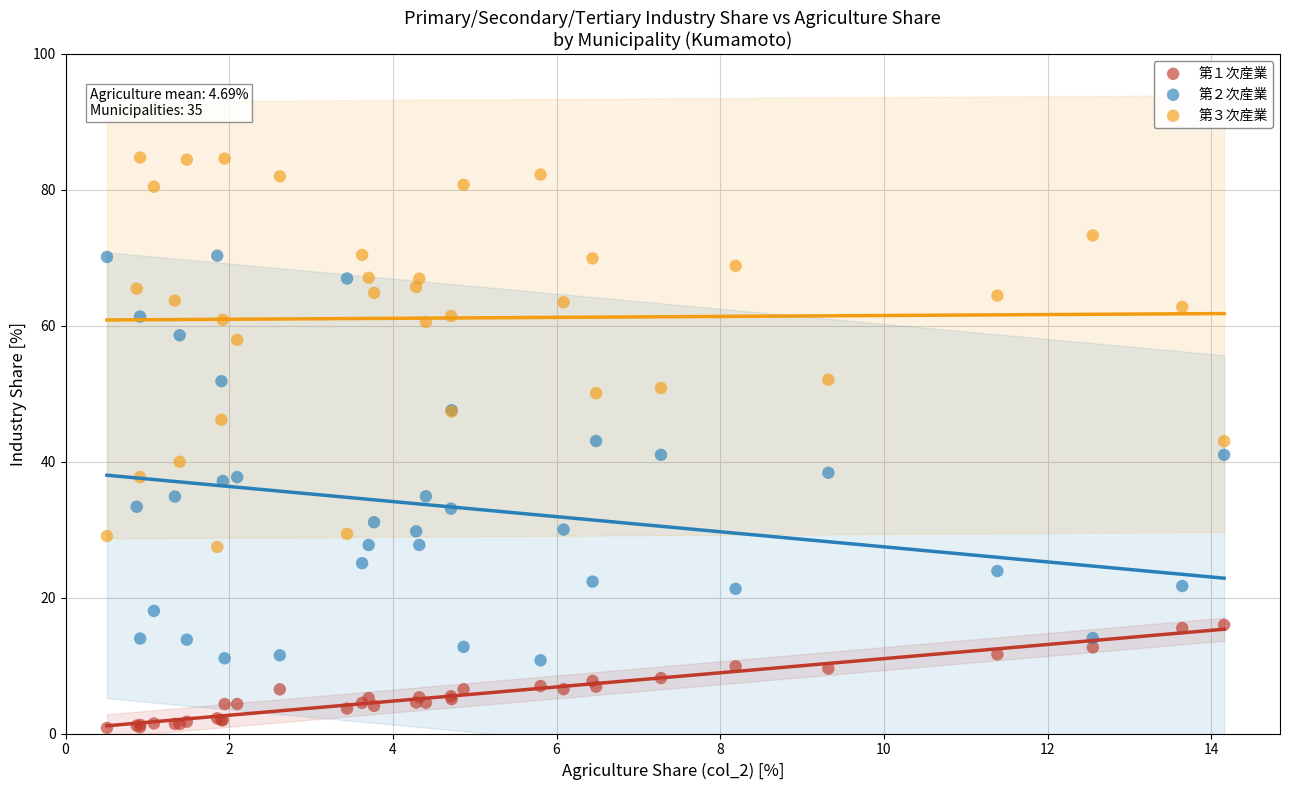

Which series reaches the minimum Y coordinate?

第１次産業